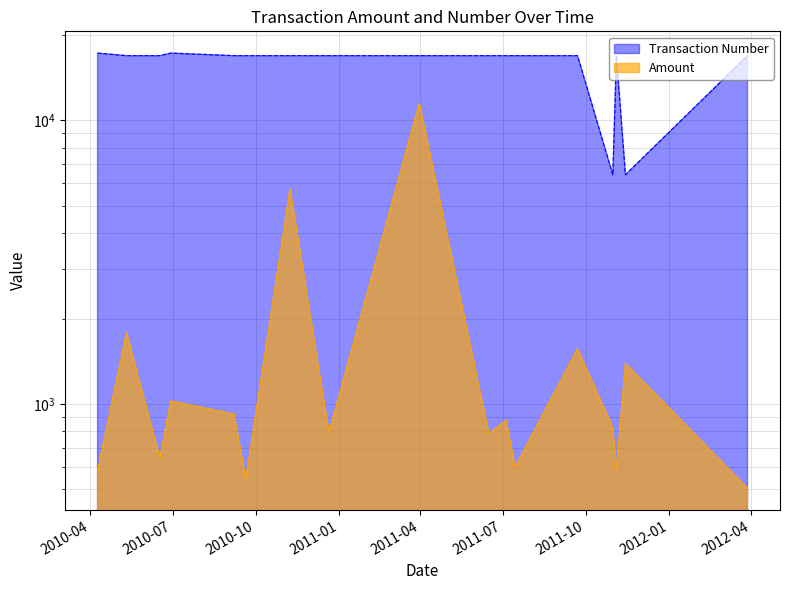

What is the difference between the Transaction Number values at 2010-11-08 and 2011-03-31?

0.1